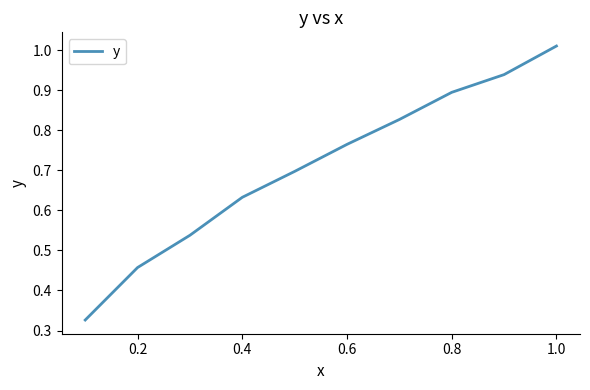

What is the difference between the maximum and minimum values?

0.7